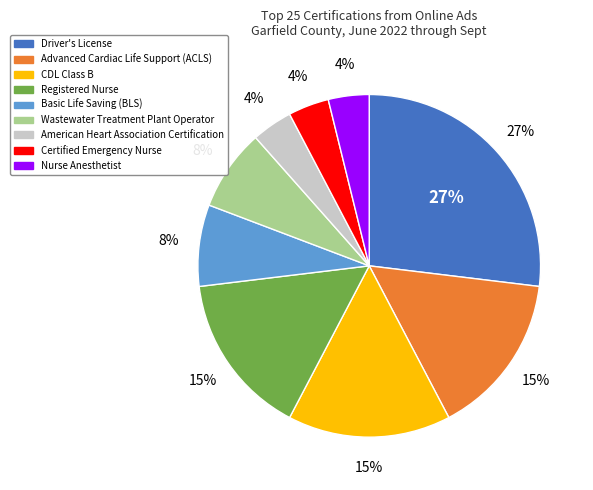

How many segments does this pie chart have?

9